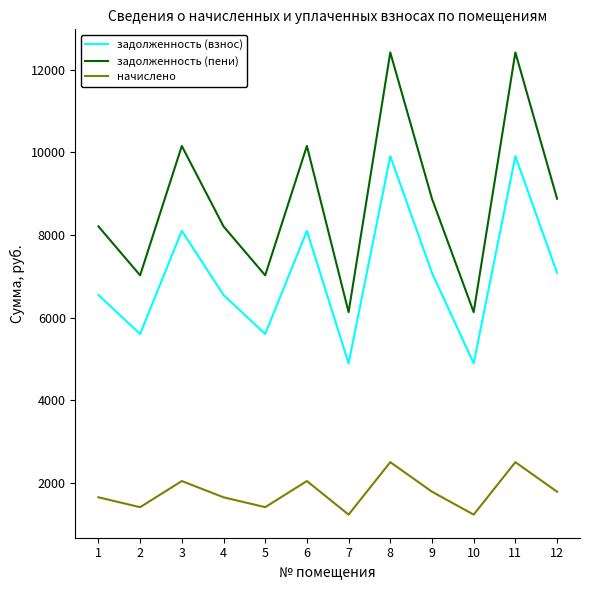

Is the value of задолженность (пени) at 10 greater than the value of задолженность (взнос) at 11?

No